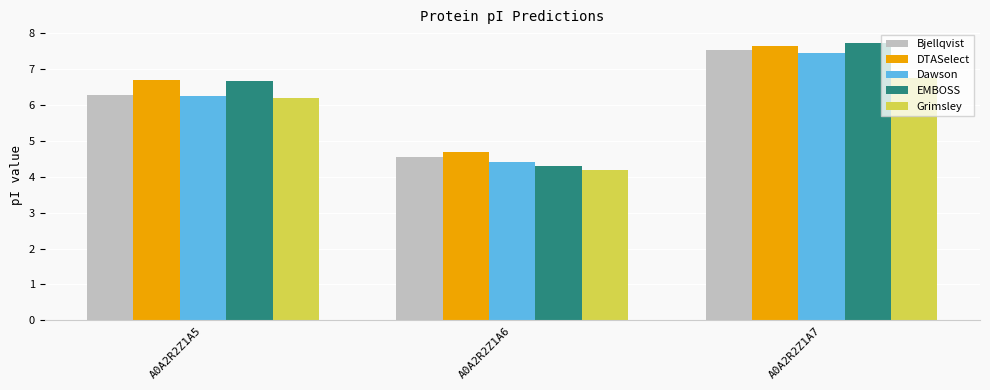

True or false: Dawson has a value of 1.9 at A0A2R2Z1A7.

False